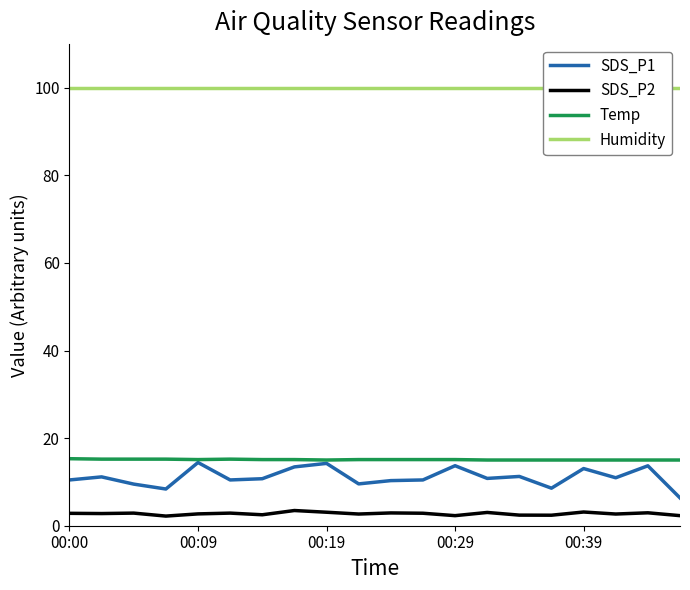

What is the maximum value shown in the chart?

99.9